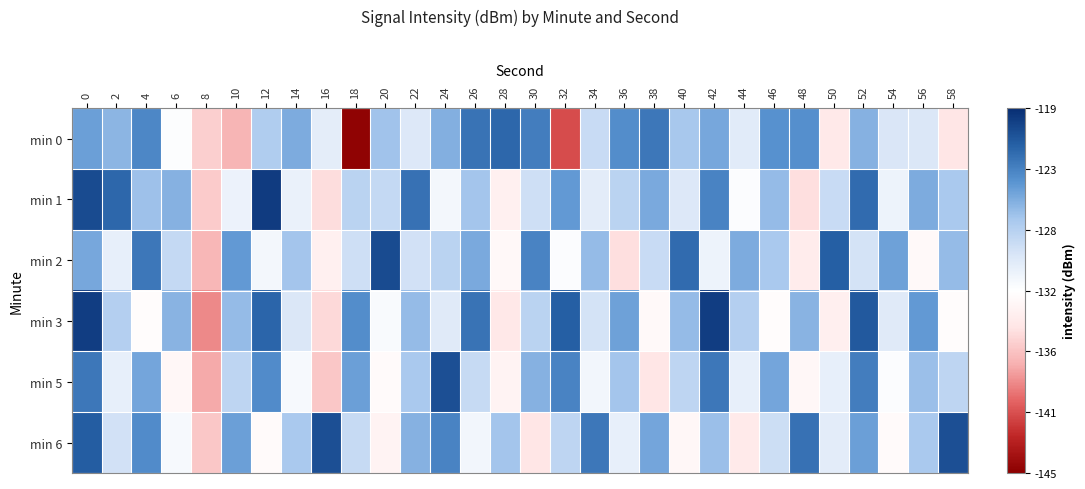

What is the greatest value displayed?

-119.7